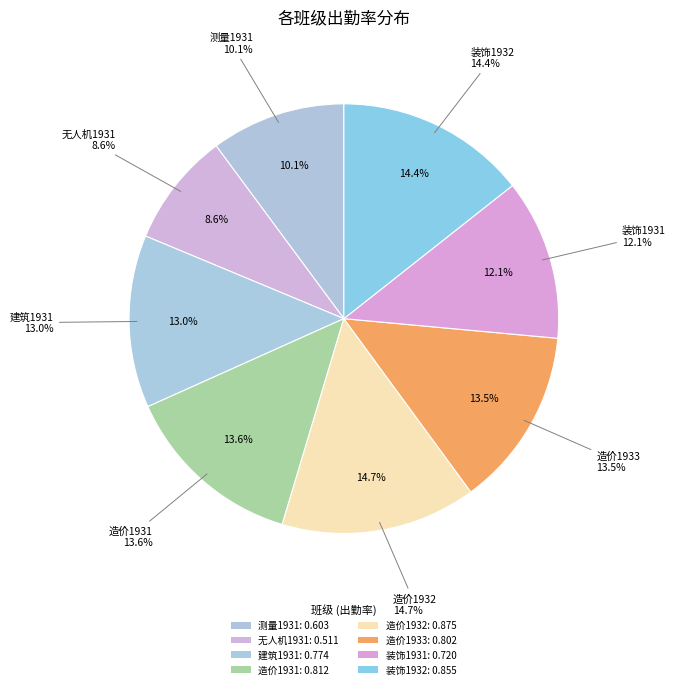

True or false: 装饰1932 accounts for 20% of the total.

False